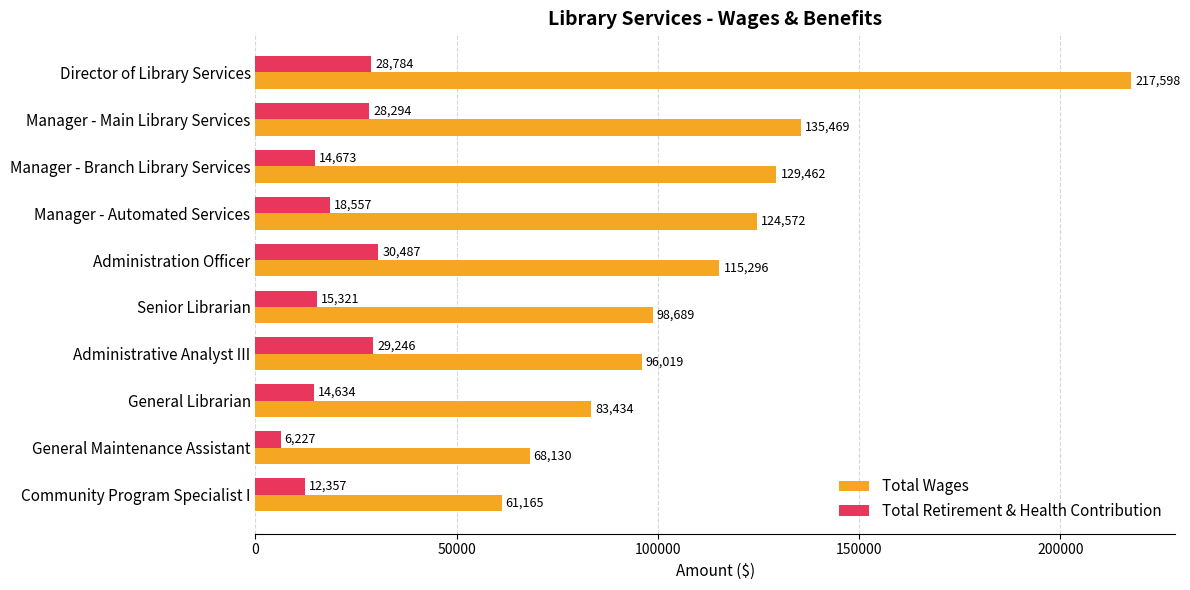

What is the average value of the Total Wages series?

112983